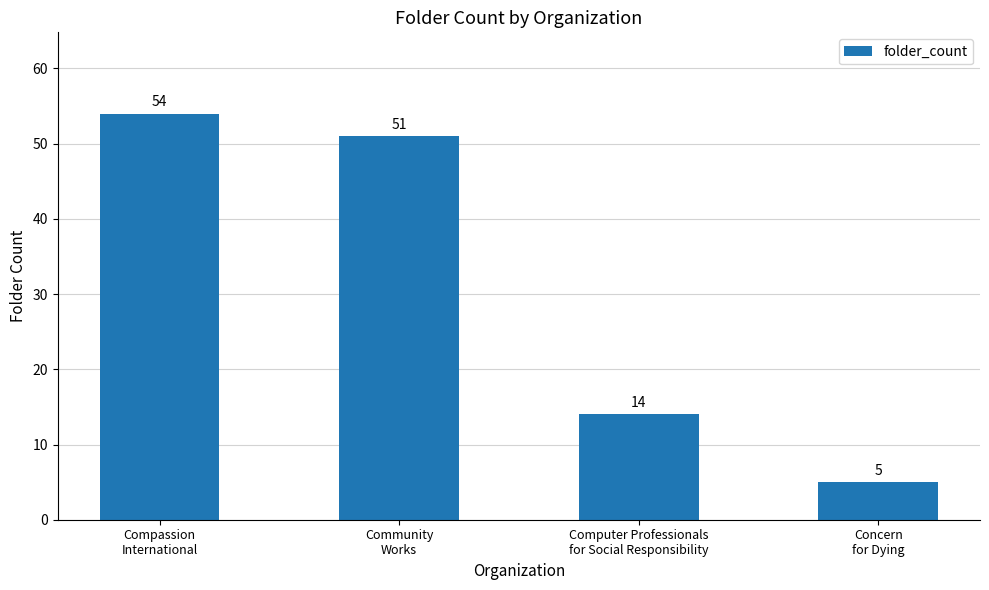

Reading left to right, extract all data points from this chart.

54	51	14	5